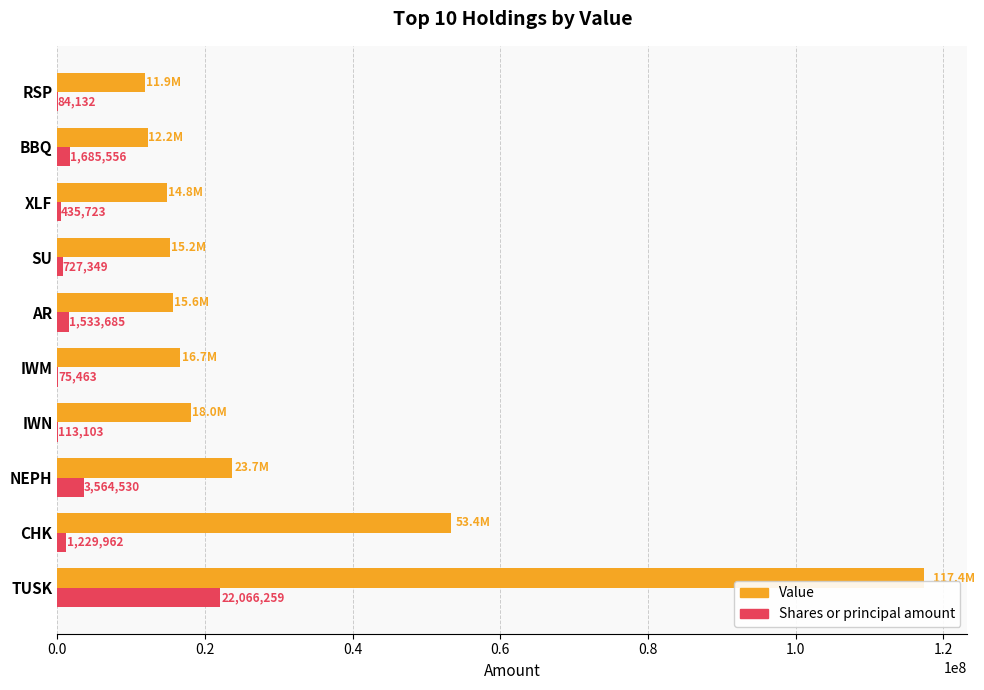

What is the total value across all series at CHK?

54597962